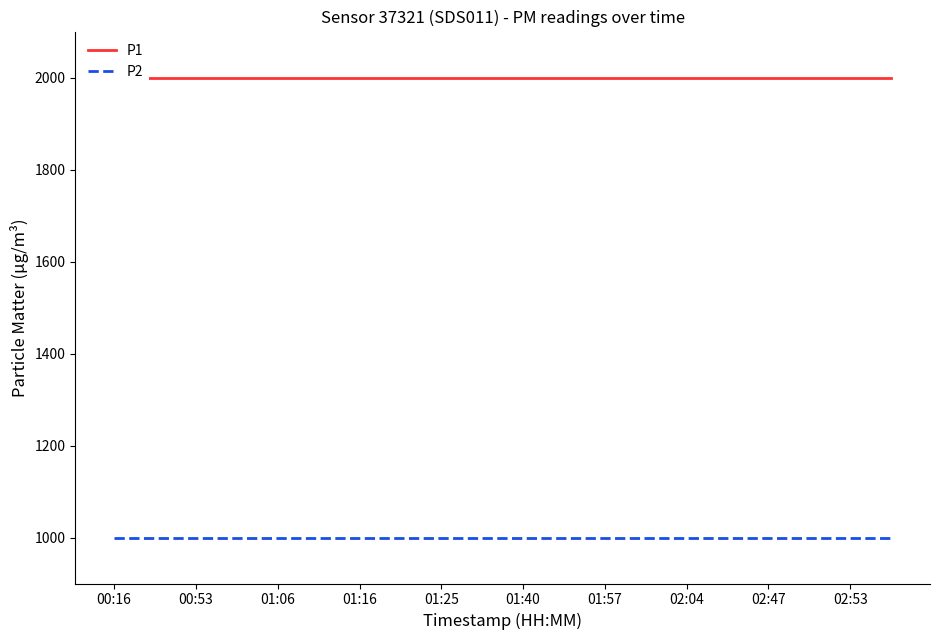

Between 16 and 01:40, which is larger?

16